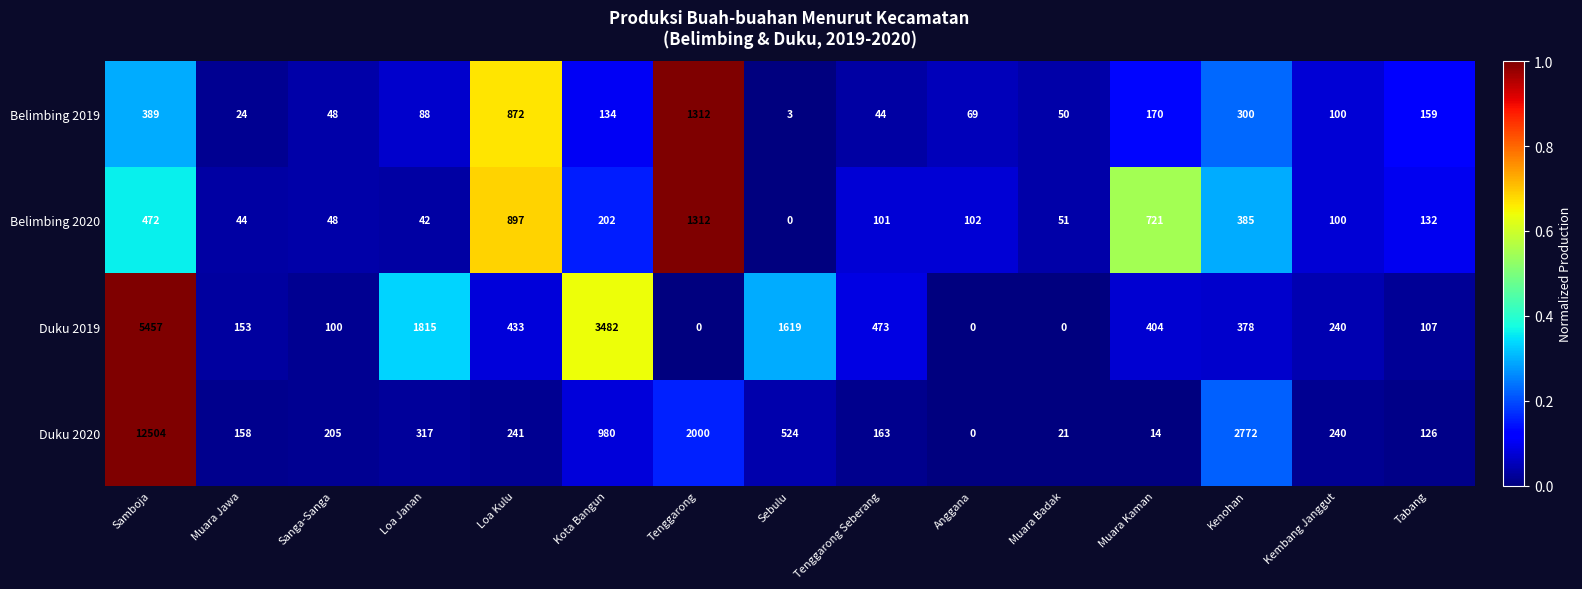

Which series changed the most between Loa Janan and Loa Kulu?

Duku 2019